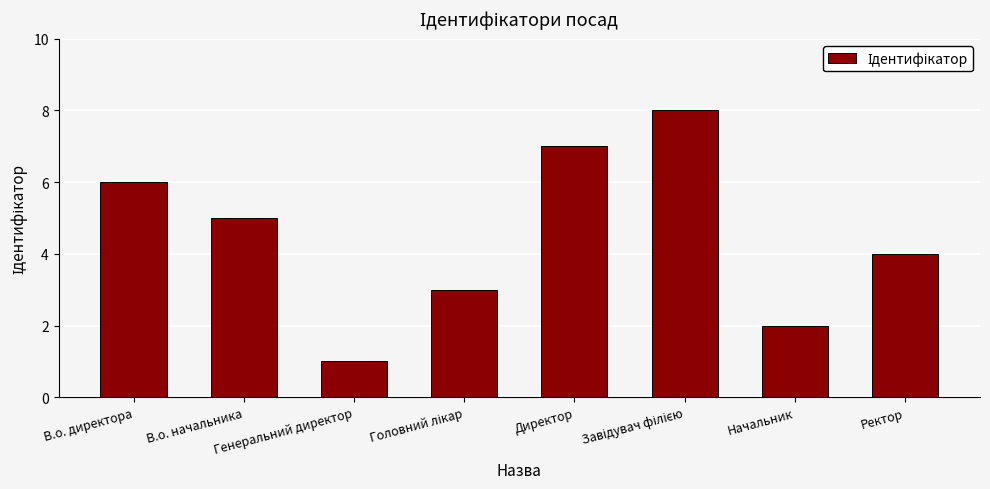

What is the change in value from В.о. начальника to Директор?

+2